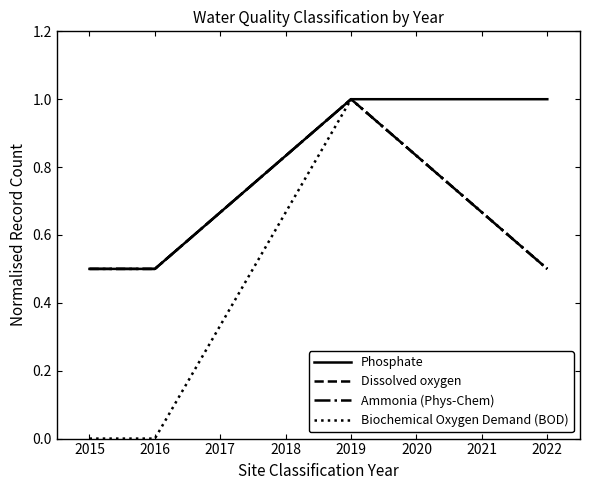

Is this an area chart (filled region under the line)?

No